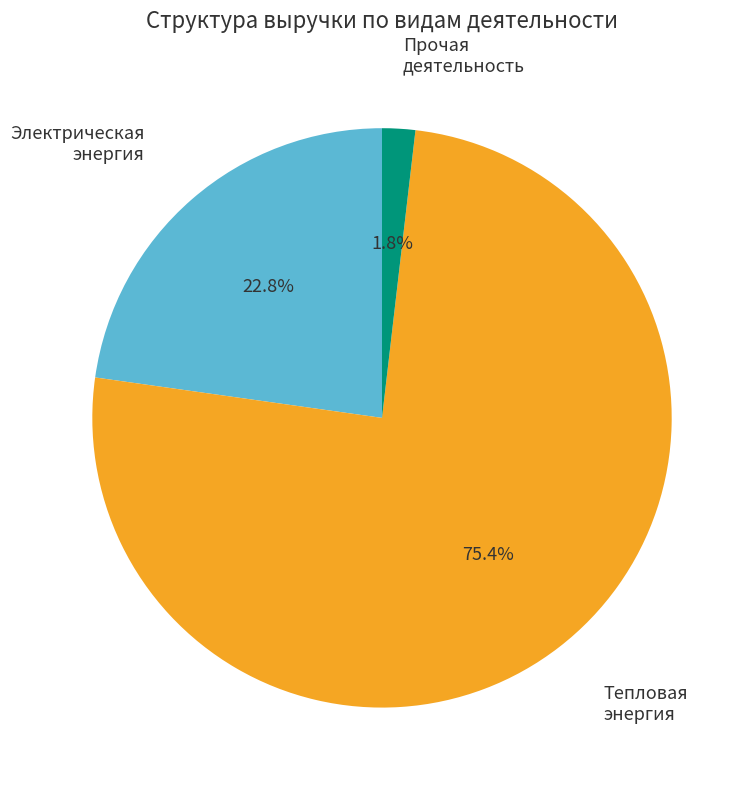

Count the number of slices in the pie.

3